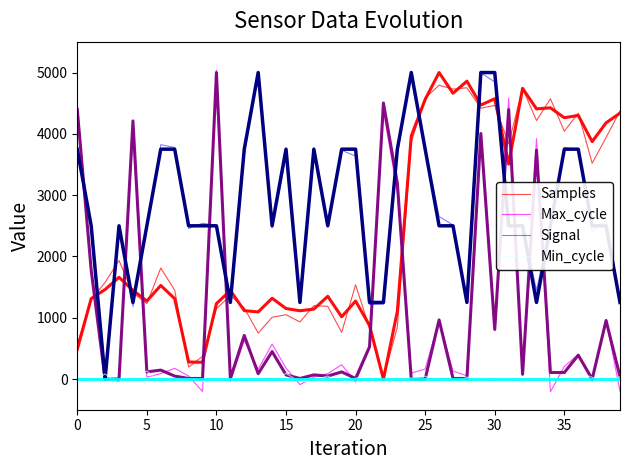

What is the label of the 19th point from the left?

18